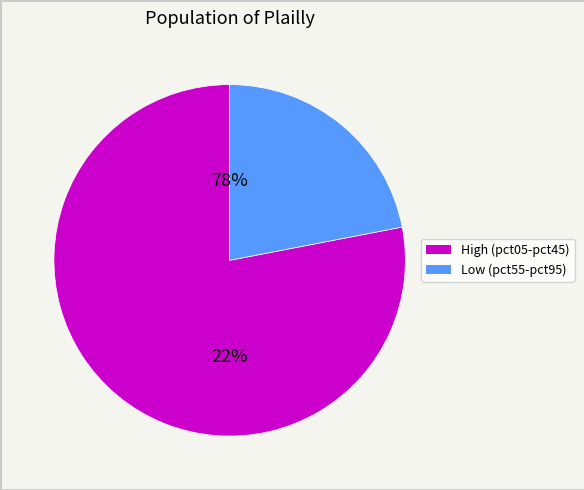

Does pct75 account for over 50% of the chart?

No